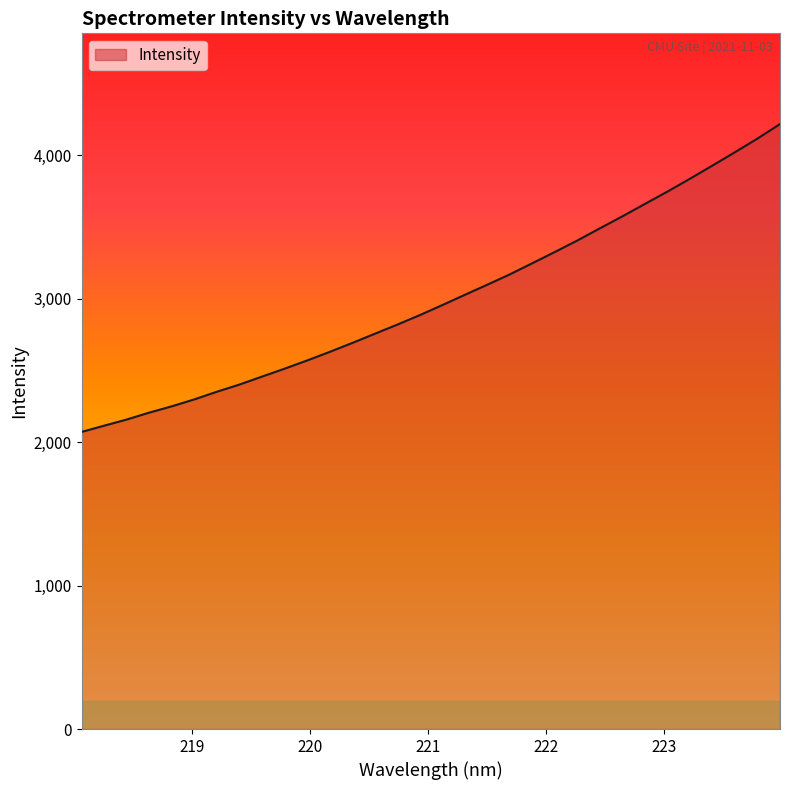

What is the sum of all values?

95997.3